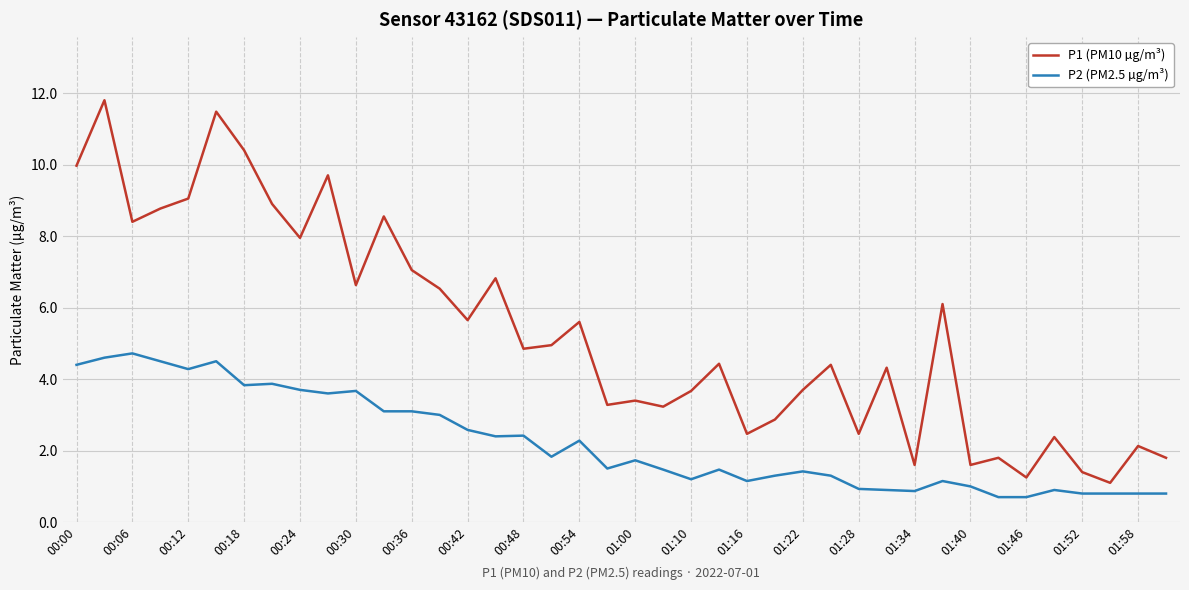

Which series has the largest range (max minus min)?

P1 (PM10 µg/m³)